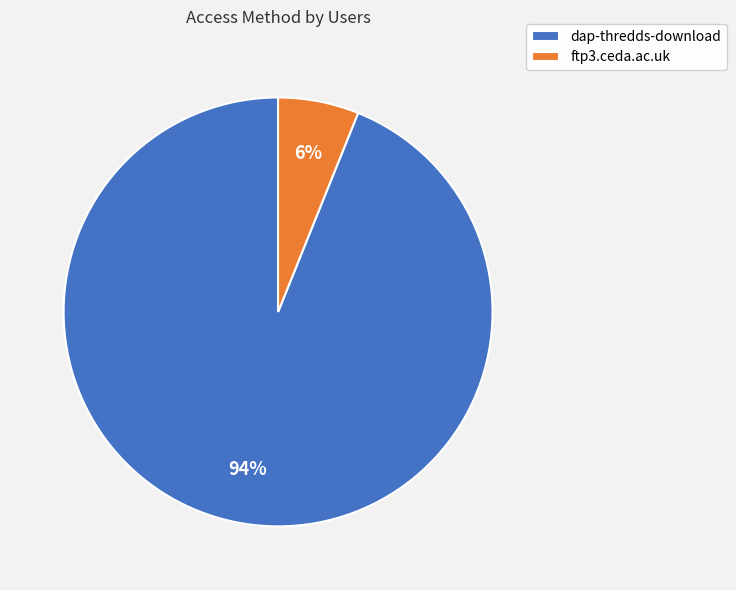

The dap-thredds-download slice represents 84% of the pie. True or false?

False